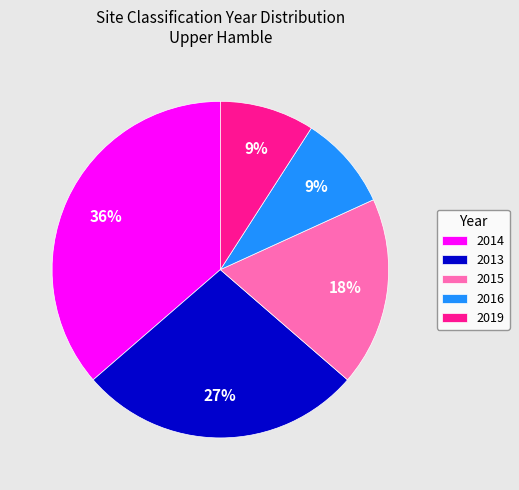

To the nearest percent, what is the average slice percentage?

20%